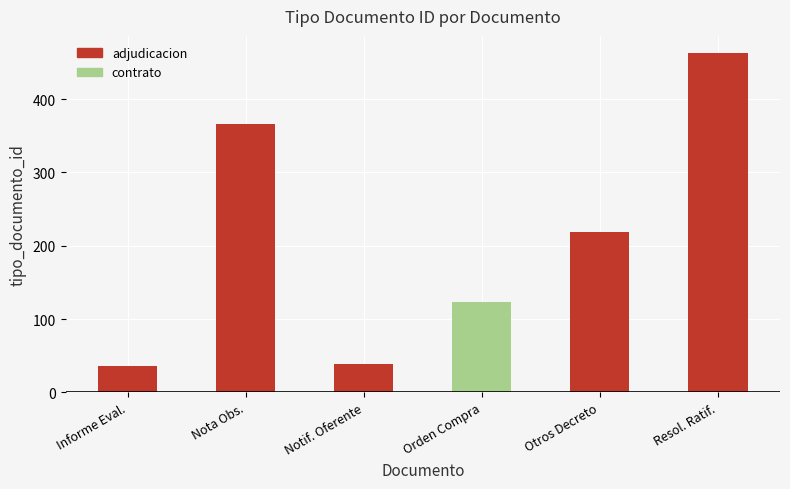

Reading left to right, what are all the values shown in this chart?

36	366	39	123	219	463